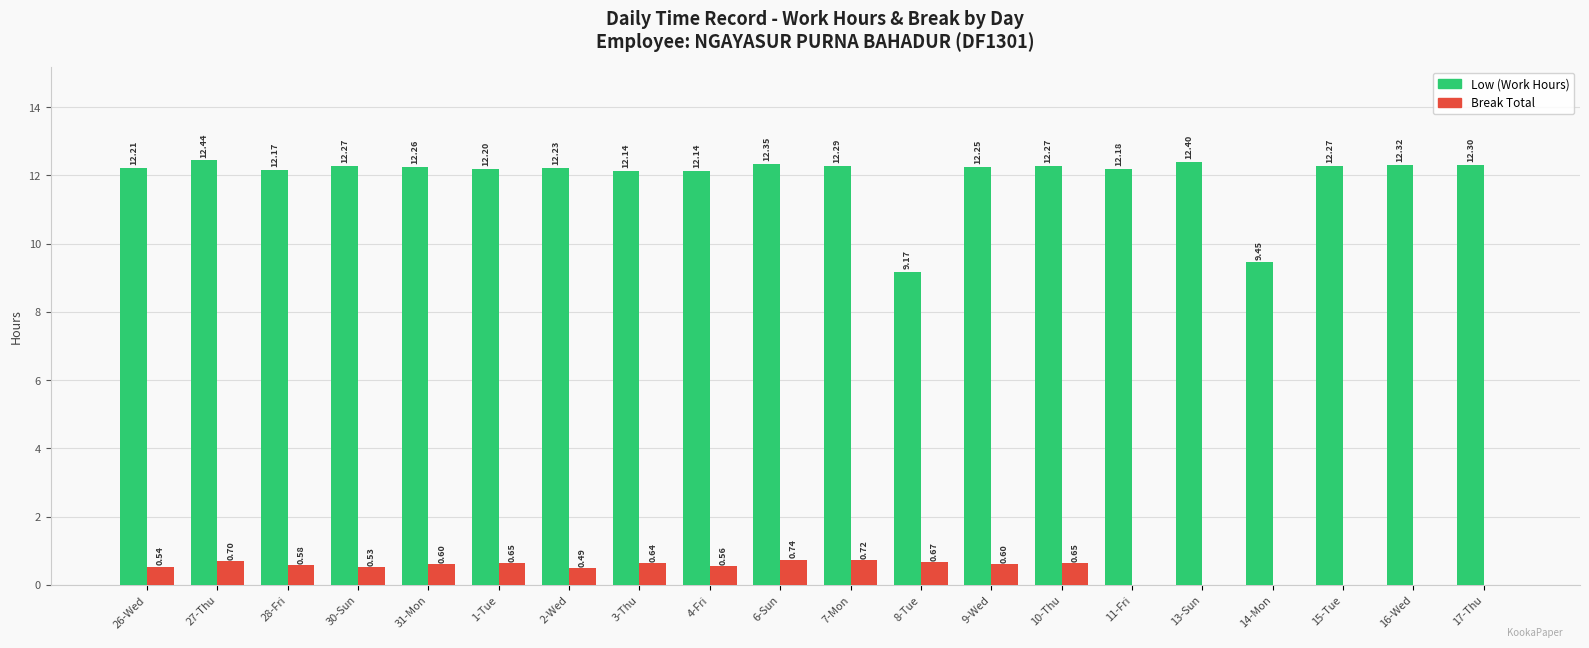

What is the sum of all Break Total values?

8.7